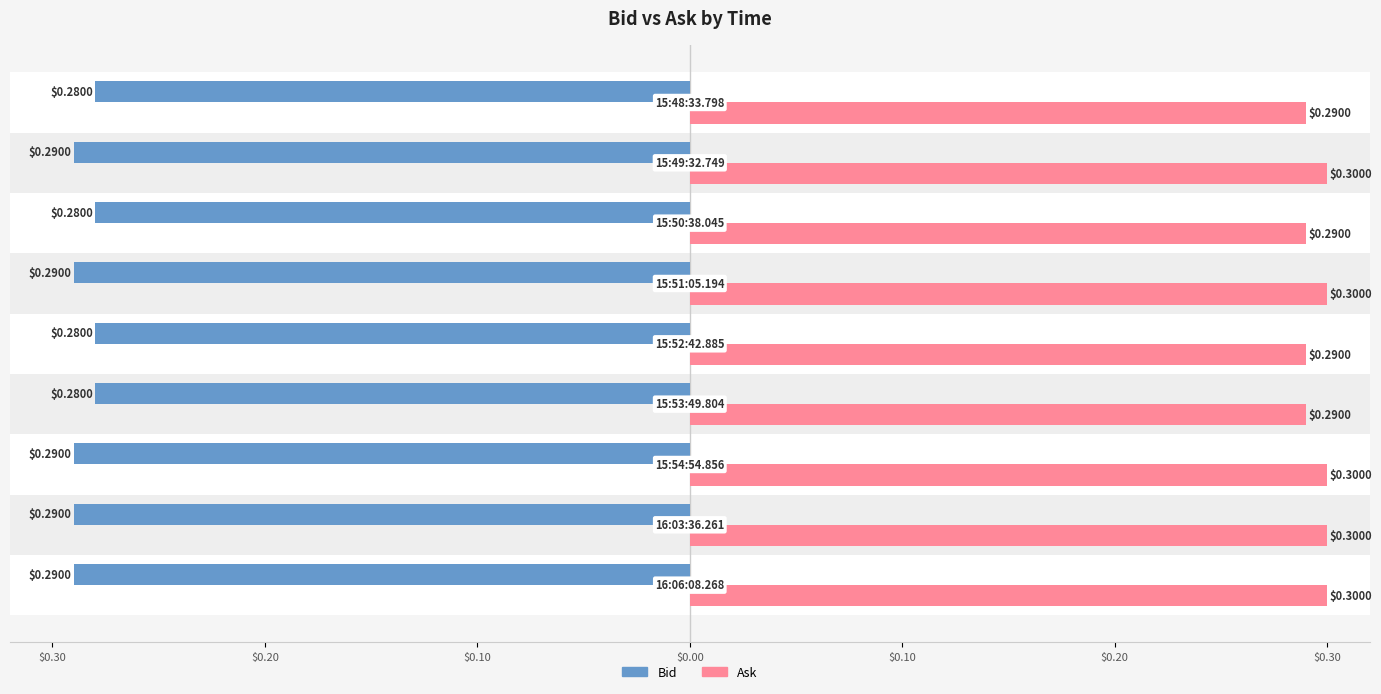

What are all the series names shown in the legend?

Bid, Ask